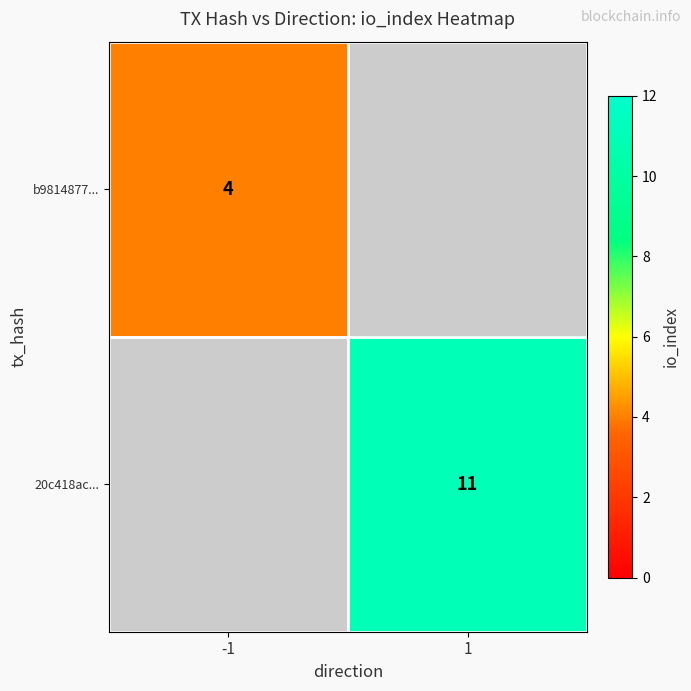

True or false: b9814877... has a value of 1 at -1.

False